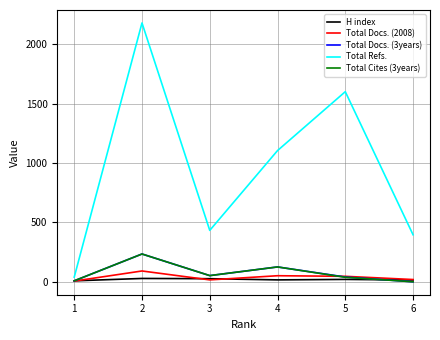

What is the average value of the Total Refs. series?

959